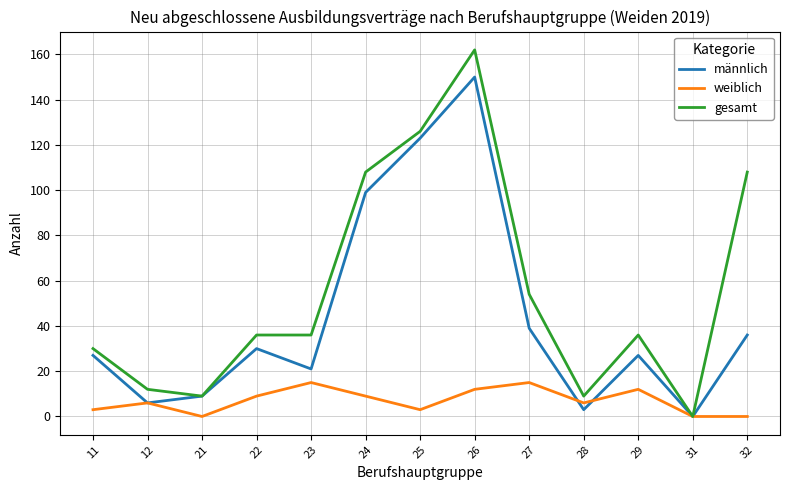

At which category is the sum across all series the highest?

26